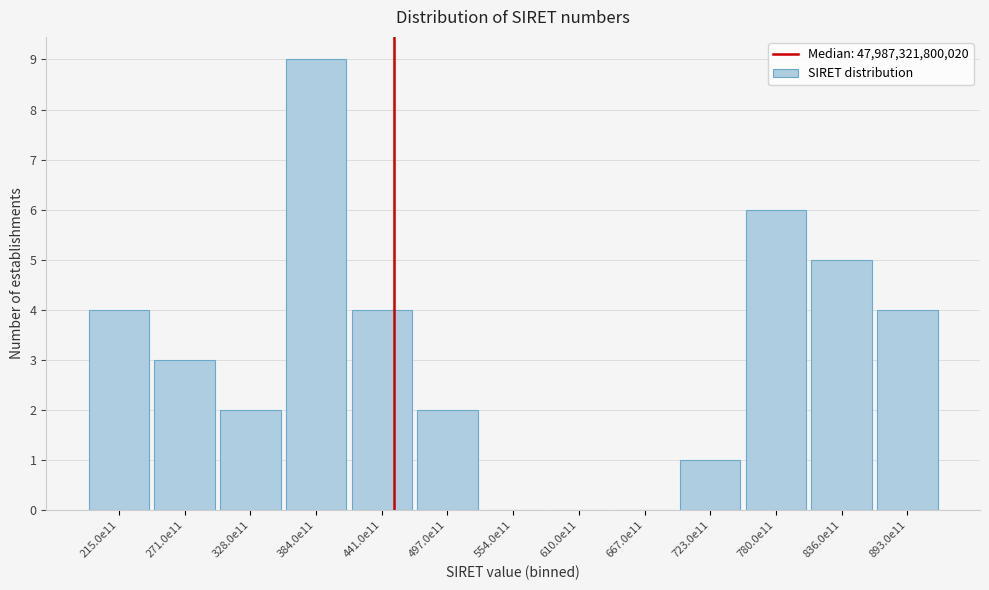

What is the sum of the values at 271.0e11 and 893.0e11?

7